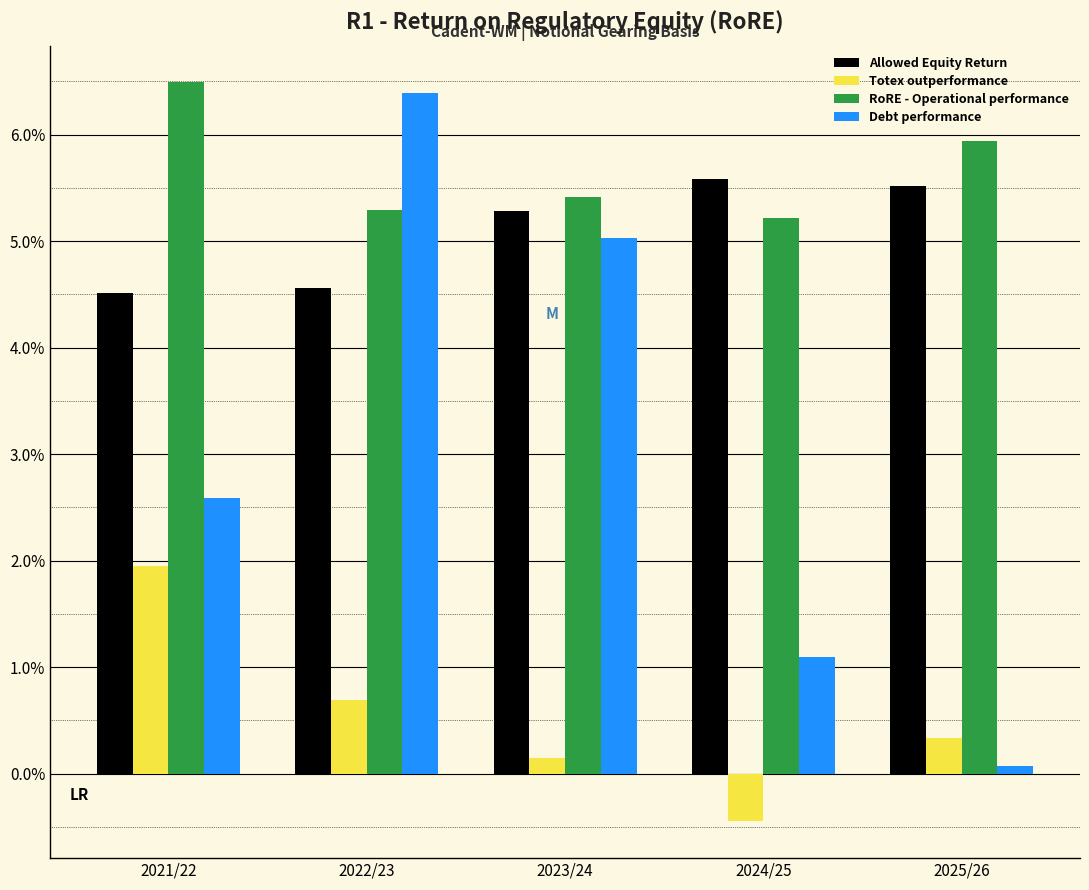

Are the bars horizontal?

No